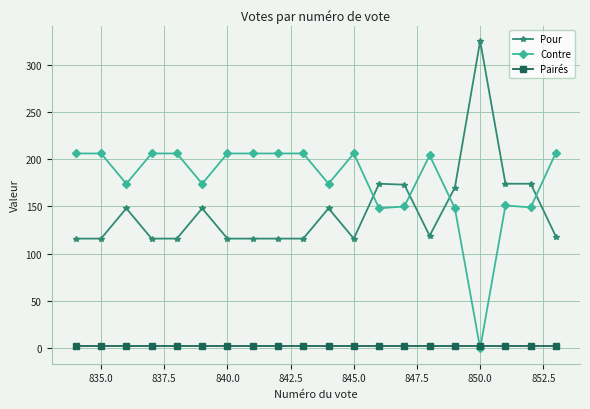

True or false: Pour and Pairés intersect in this chart.

False